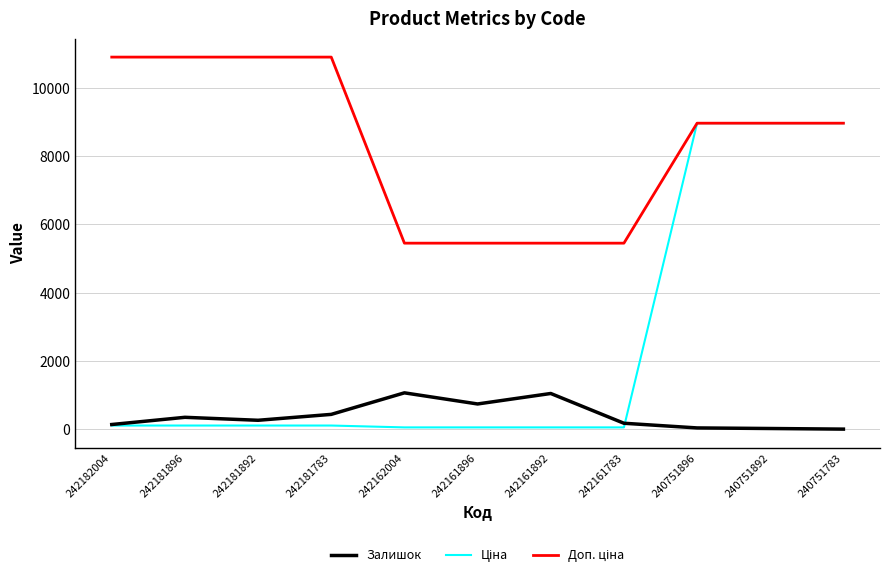

What is the highest value of the Залишок series?

1067.0